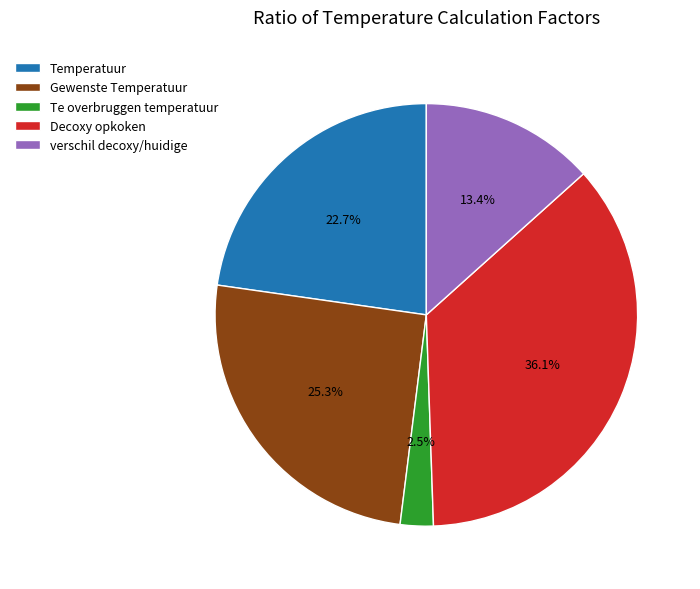

What percentage is the Decoxy opkoken slice, to the nearest percent?

36%